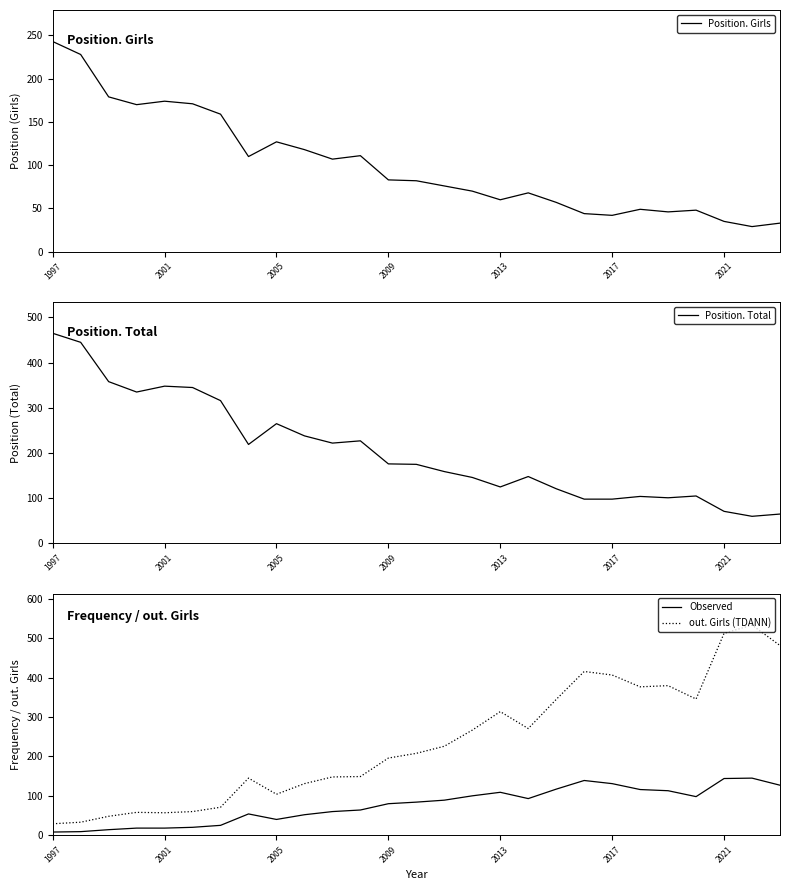

How many values in the out. Girls (TDANN) series exceed 208?

13